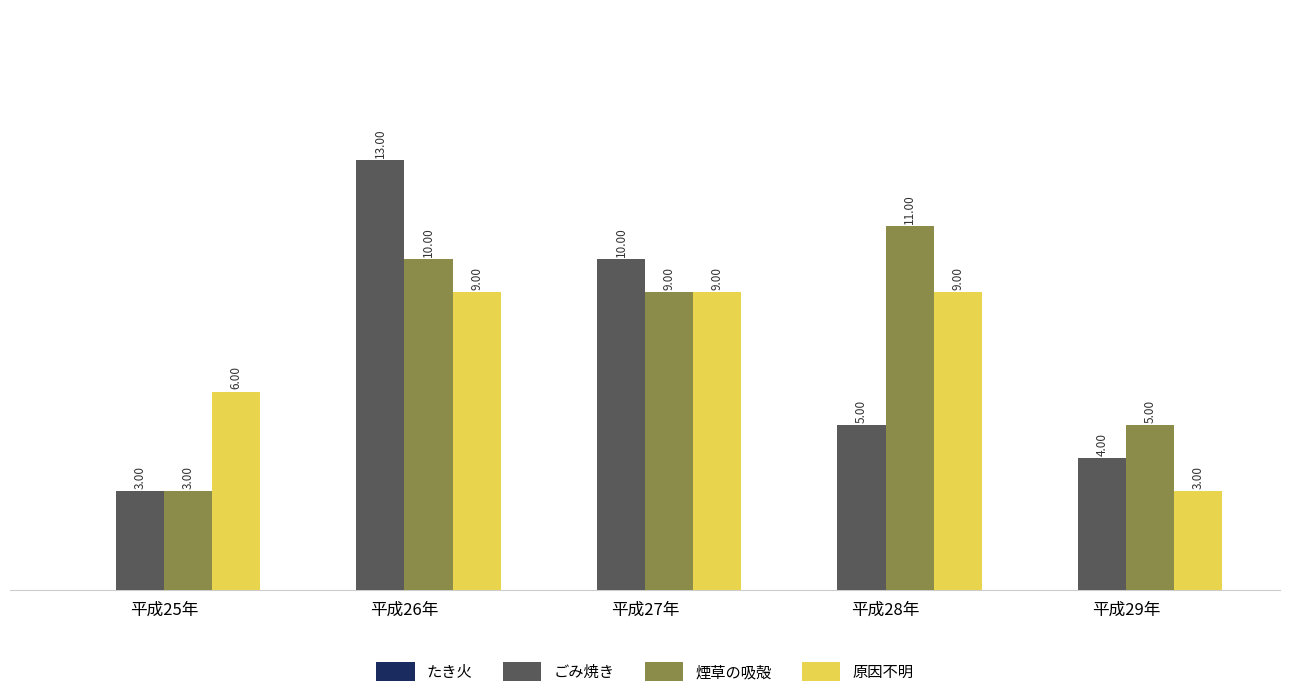

Rank the series by their maximum value, from lowest to highest.

原因不明, 煙草の吸殻, ごみ焼き